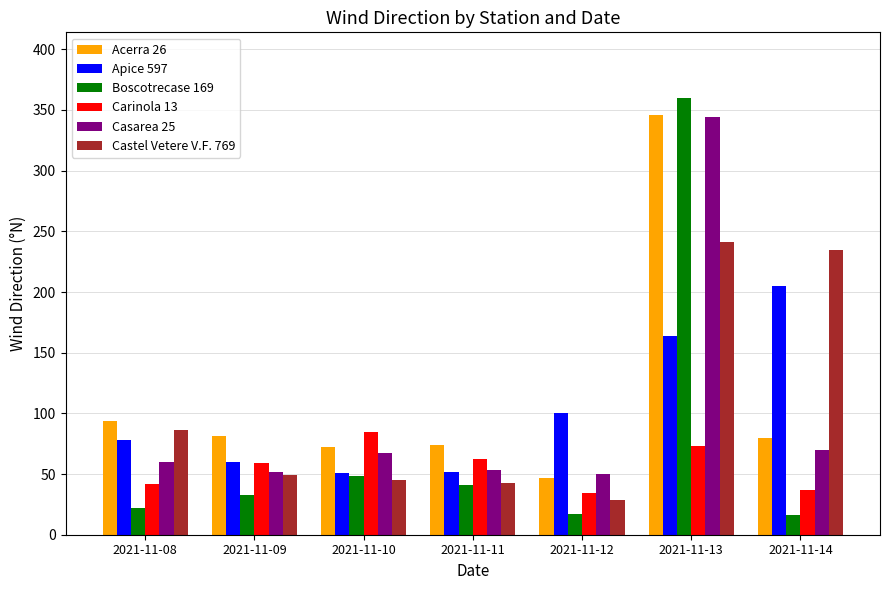

Is the value of Boscotrecase 169 at 2021-11-13 greater than the value of Castel Vetere V.F. 769 at 2021-11-08?

Yes